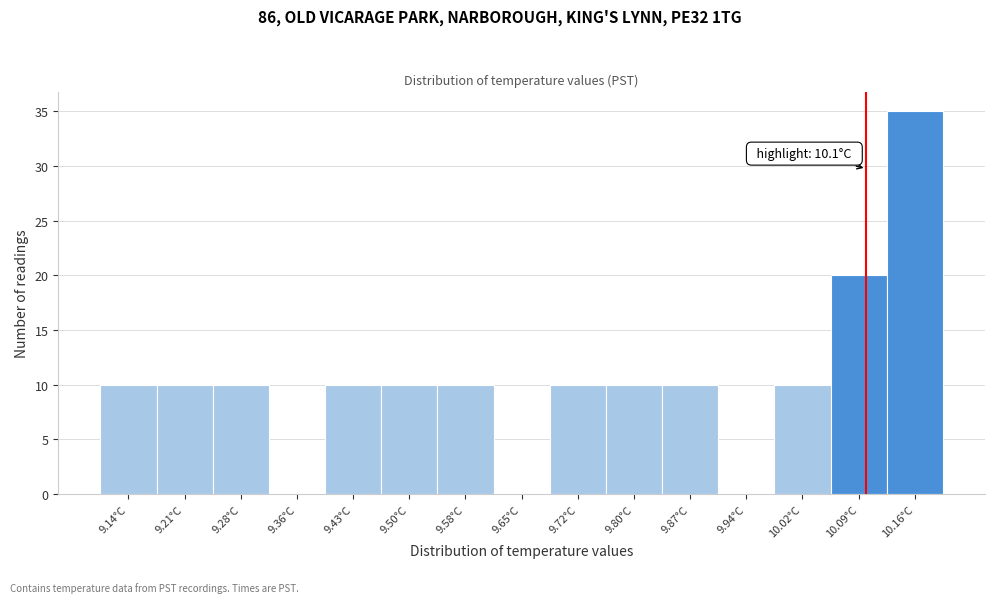

Which range on the x-axis has the tallest bar?

10.13 to 10.20